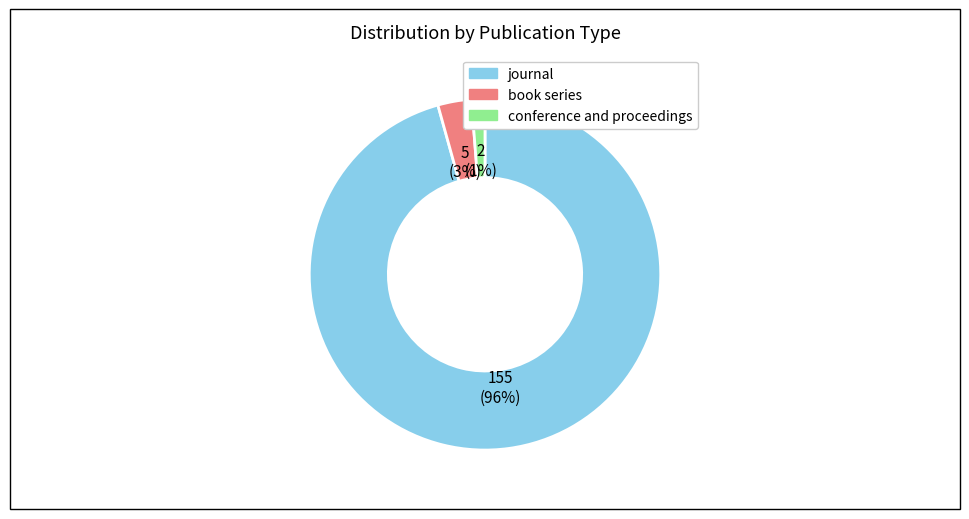

Is it true that conference and proceedings is 11% of the pie?

False